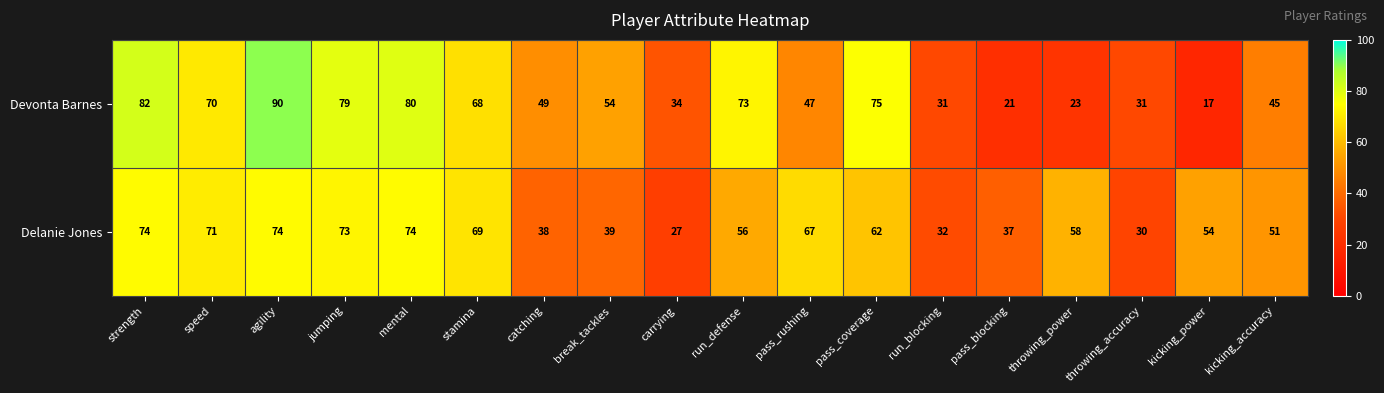

Which label corresponds to the smallest value in the chart?

kicking_power